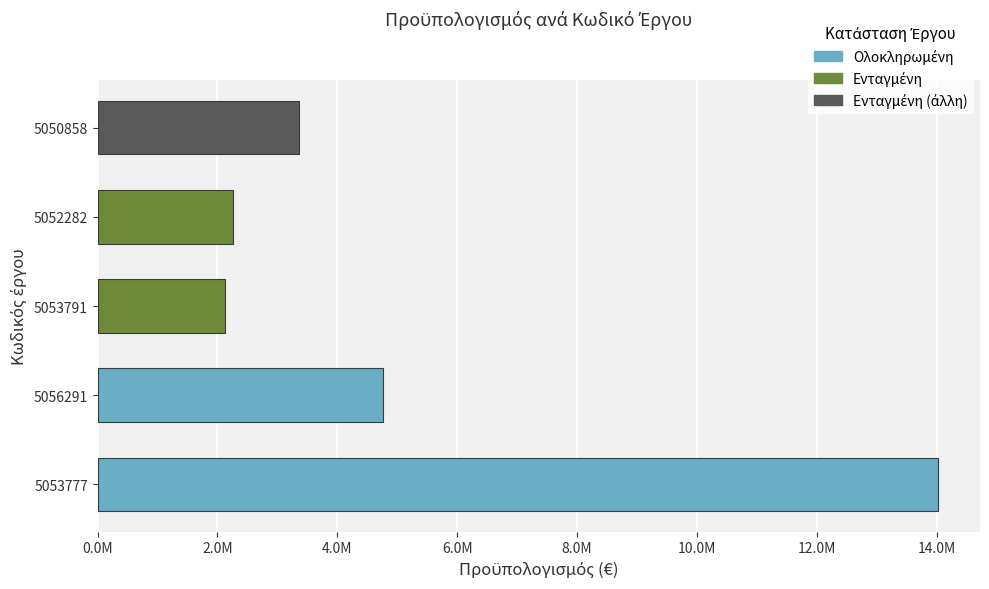

Reading left to right, transcribe all the data shown in this chart.

5053777=14021501.6	5056291=4754748.1	5053791=2120672.8	5052282=2259923.6	5050858=3353900.0